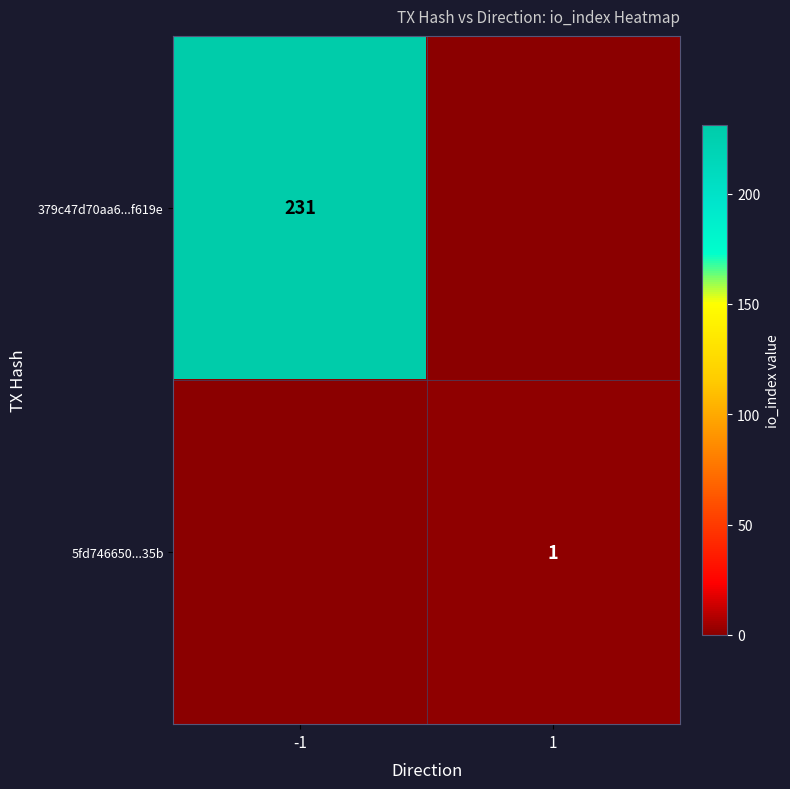

True or false: 379c47d70aa6...f619e has a value of 68 at -1.

False